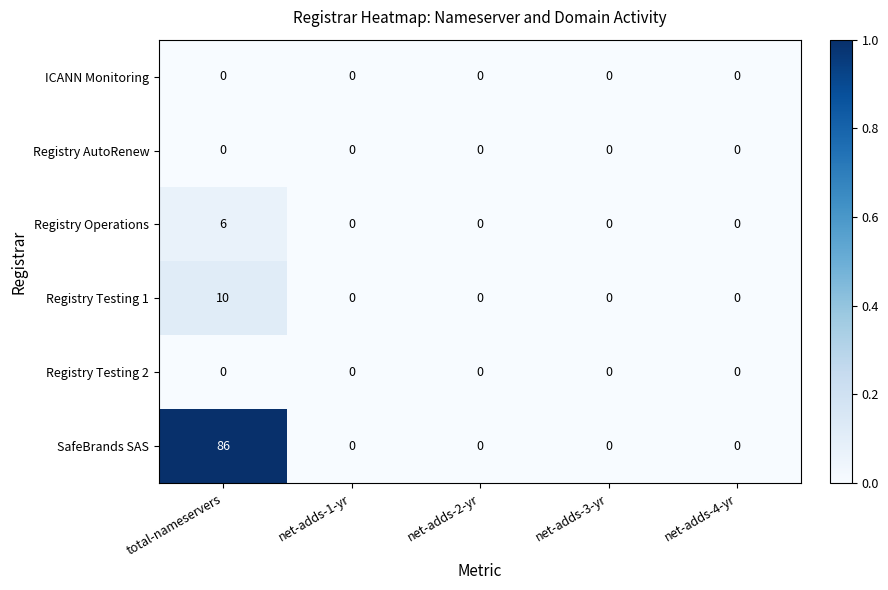

Reading left to right, what are all the values shown in this chart?

ICANN Monitoring: 0	0	0	0	0
Registry AutoRenew: 0	0	0	0	0
Registry Operations: 6	0	0	0	0
Registry Testing 1: 10	0	0	0	0
Registry Testing 2: 0	0	0	0	0
SafeBrands SAS: 86	0	0	0	0